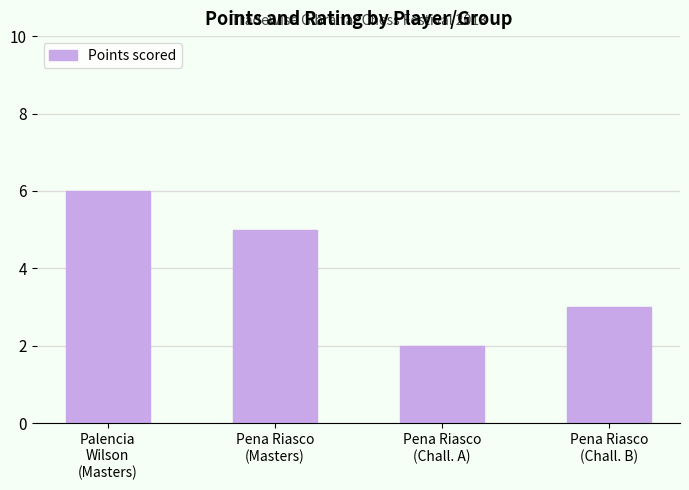

What is the average value?

4